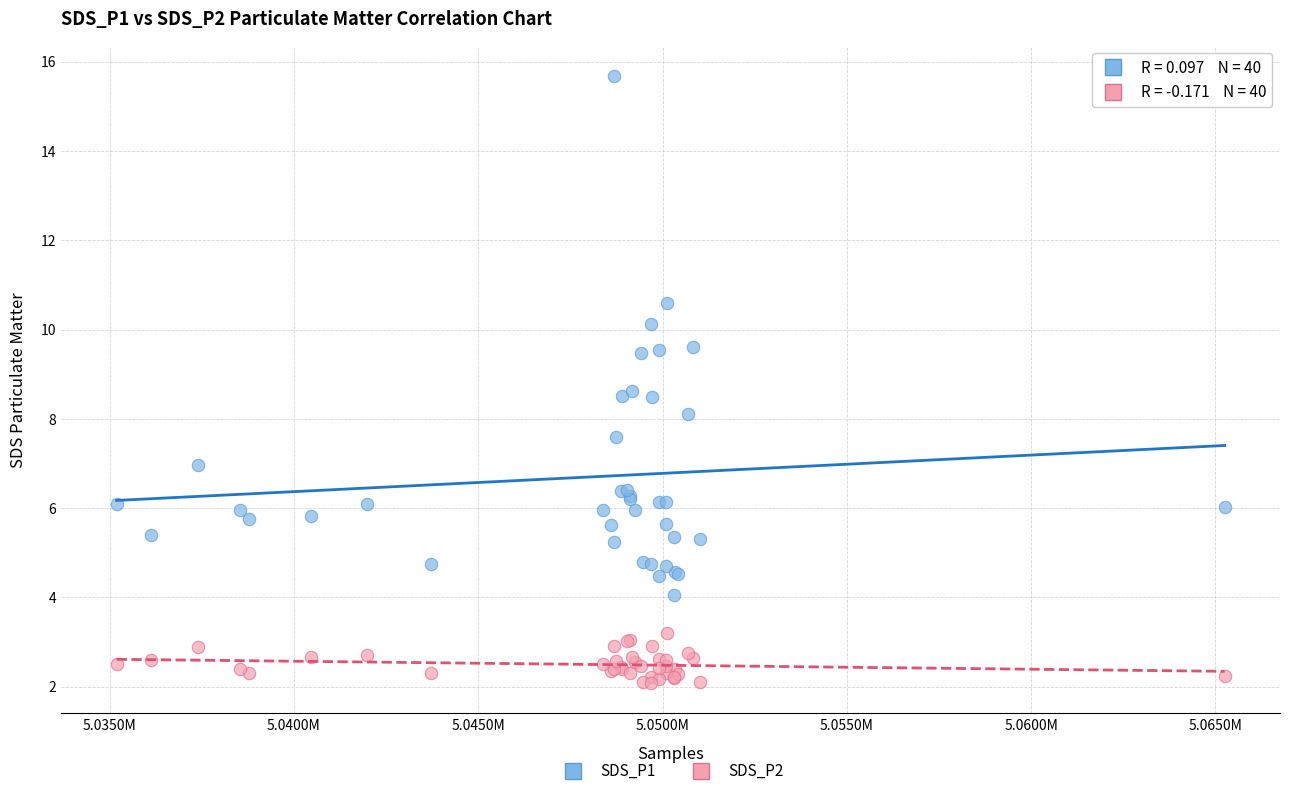

Which series has the largest Y range (max minus min)?

SDS_P1